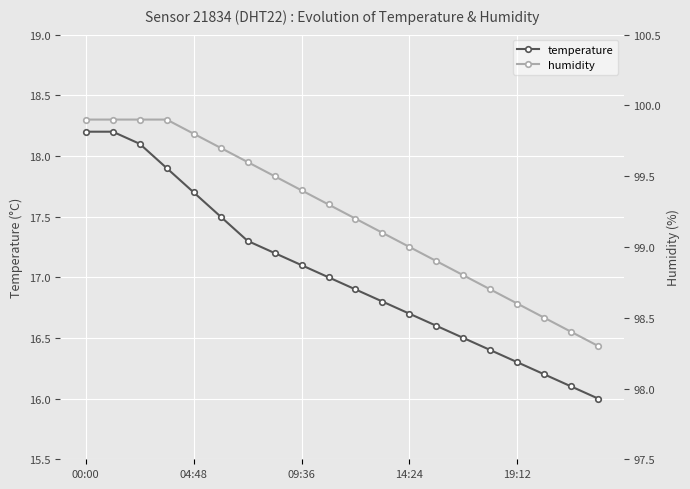

What is the minimum value for humidity?

98.3